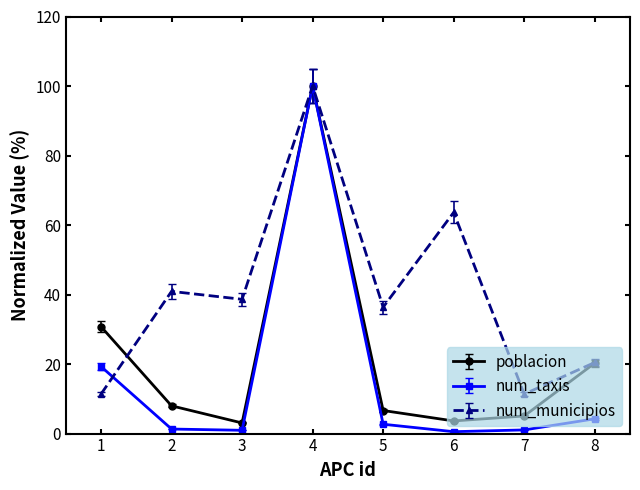

List the series in order of their overall mean, highest first.

num_municipios, poblacion, num_taxis